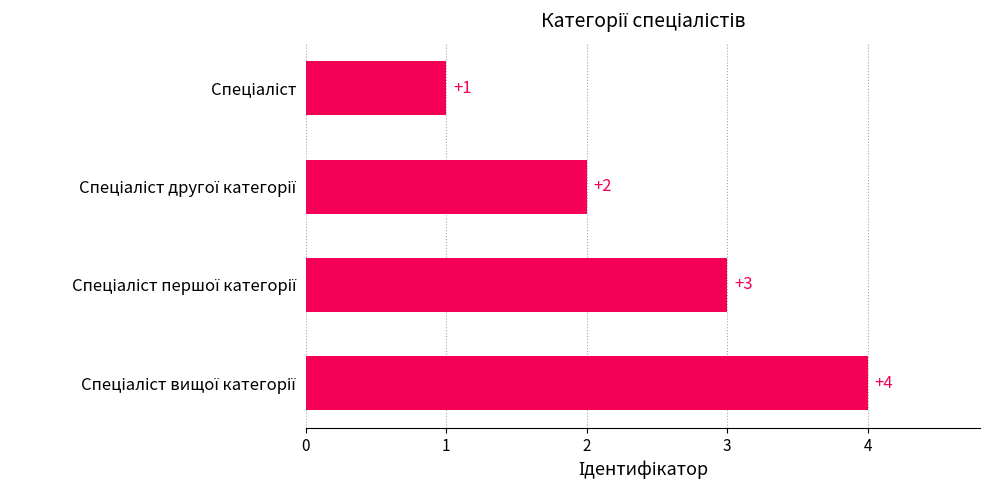

Are the bars horizontal?

Yes